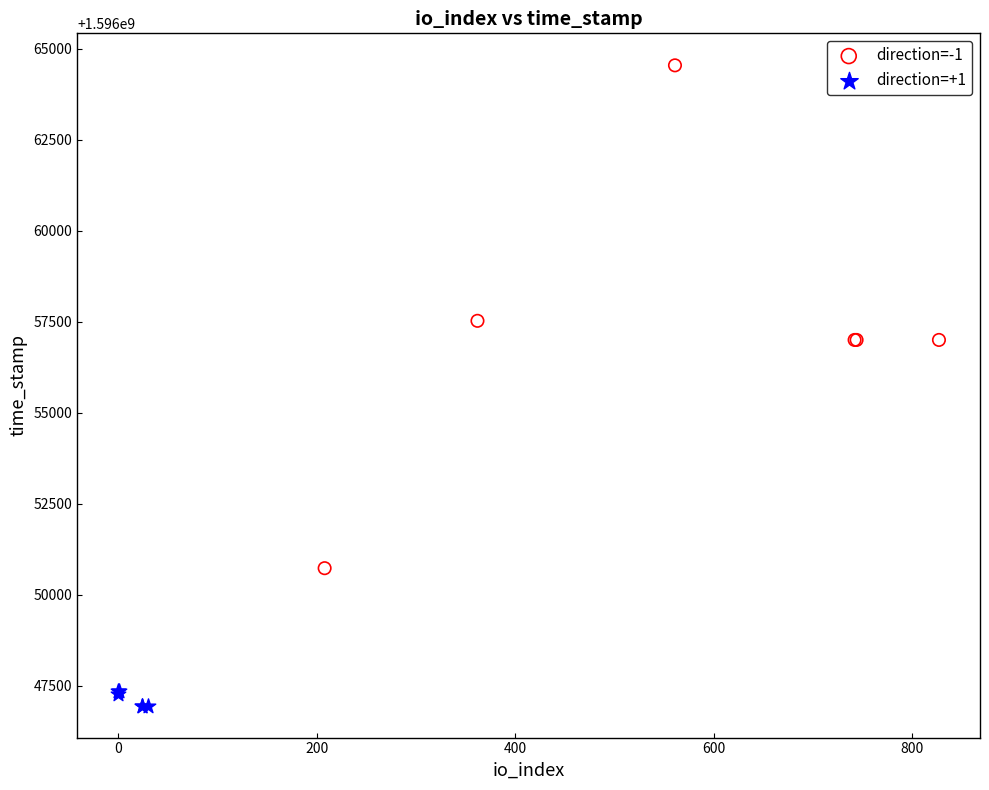

Which series reaches the minimum Y coordinate?

direction=+1